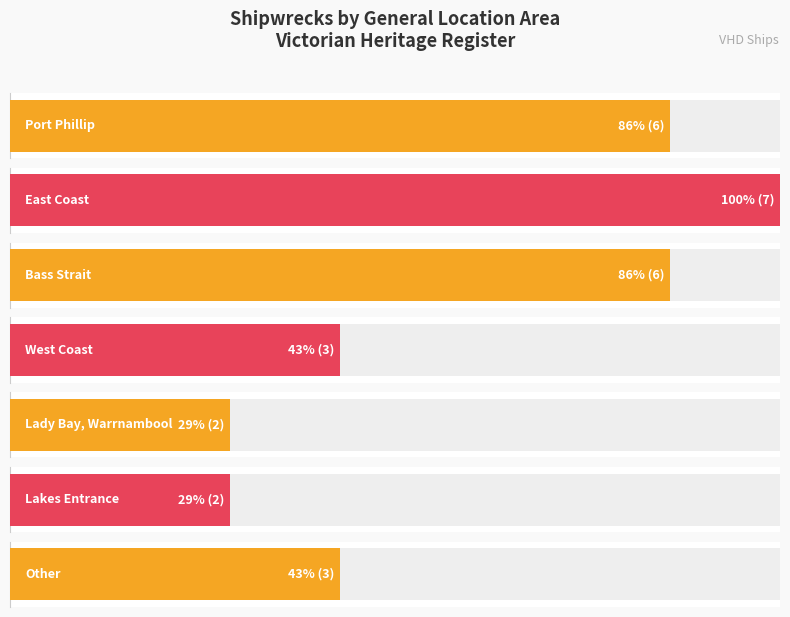

What value does the data have at Other?

3